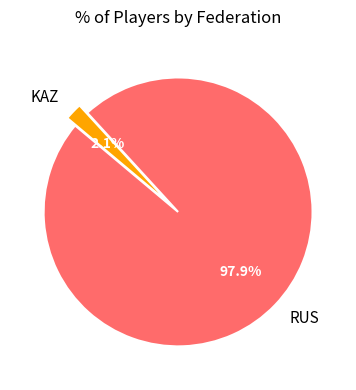

To the nearest percent, what is the difference between the largest and smallest slice percentages?

96%